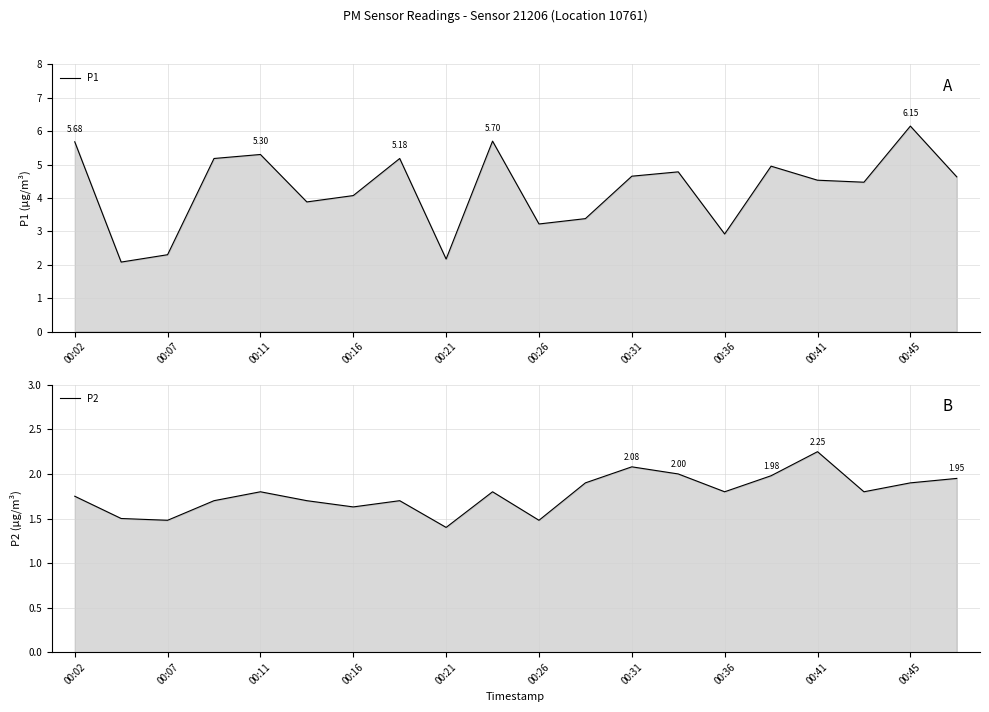

What is the value of the P1 point at the 9th from the left?

2.2